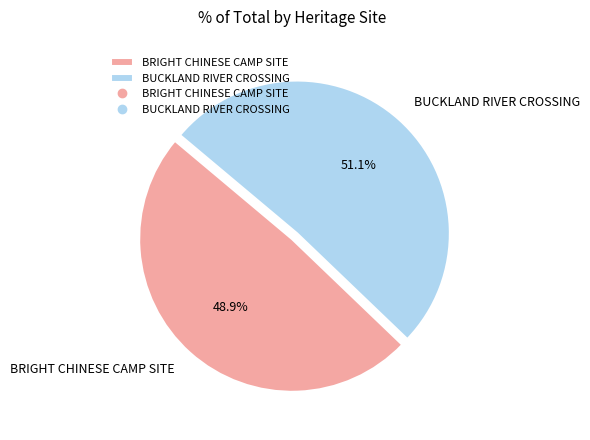

To the nearest percent, what is the difference between the largest and smallest slice percentages?

2%